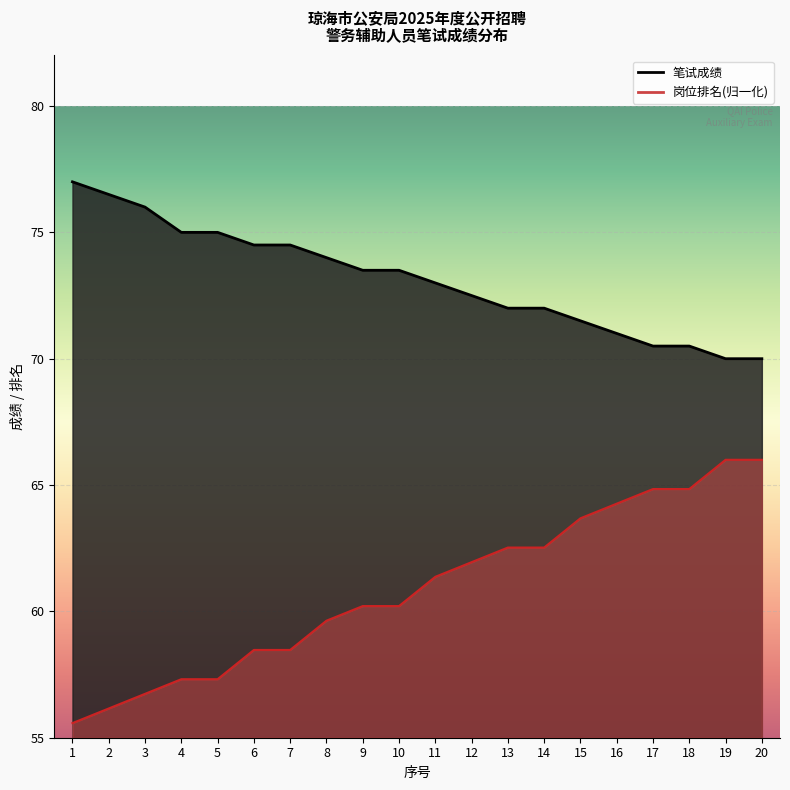

The value of 岗位排名 at 9 is 60.2. True or false?

True